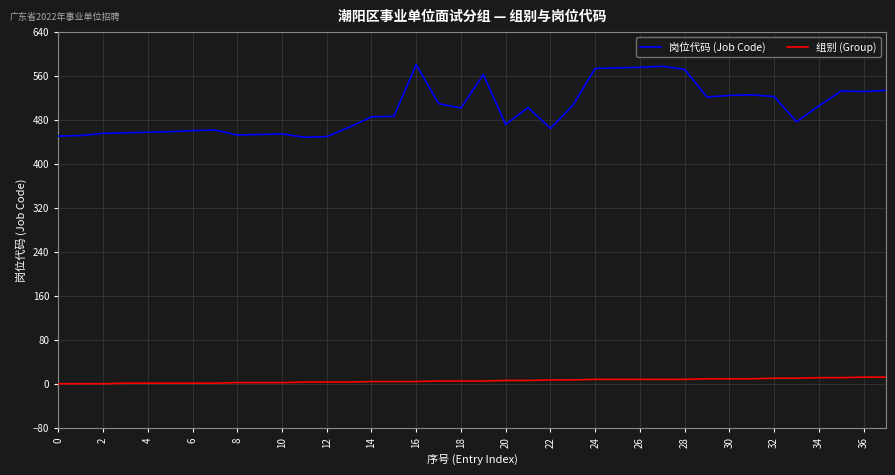

Which series has the largest range (max minus min)?

岗位代码 (Job Code)